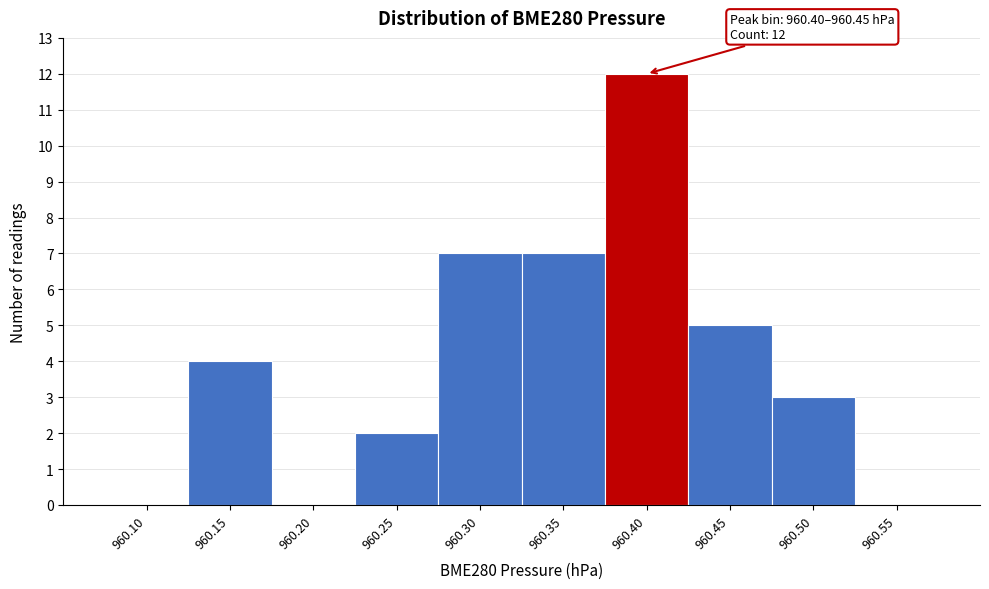

Reading left to right, extract all data points from this chart.

960.10=0	960.15=4	960.20=0	960.25=2	960.30=7	960.35=7	960.40=12	960.45=5	960.50=3	960.55=0